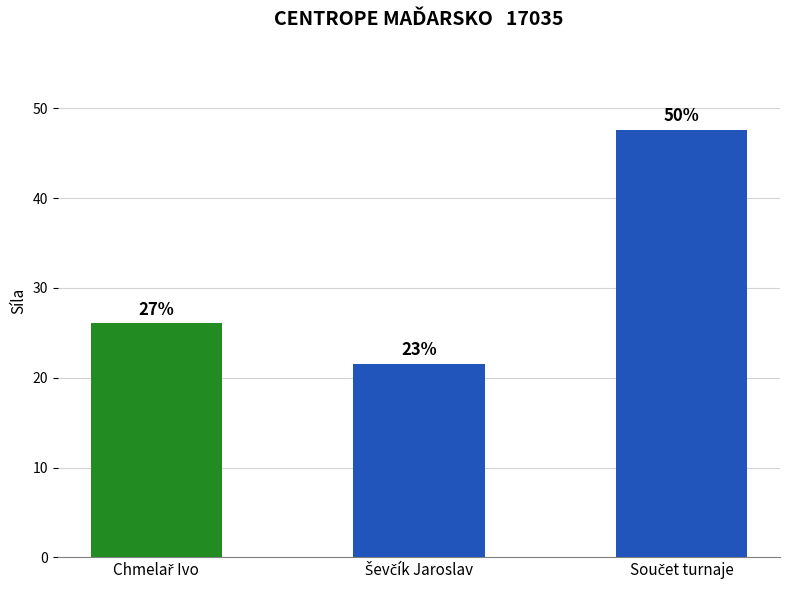

What is the difference between the values at Součet turnaje and Ševčík Jaroslav?

26.1